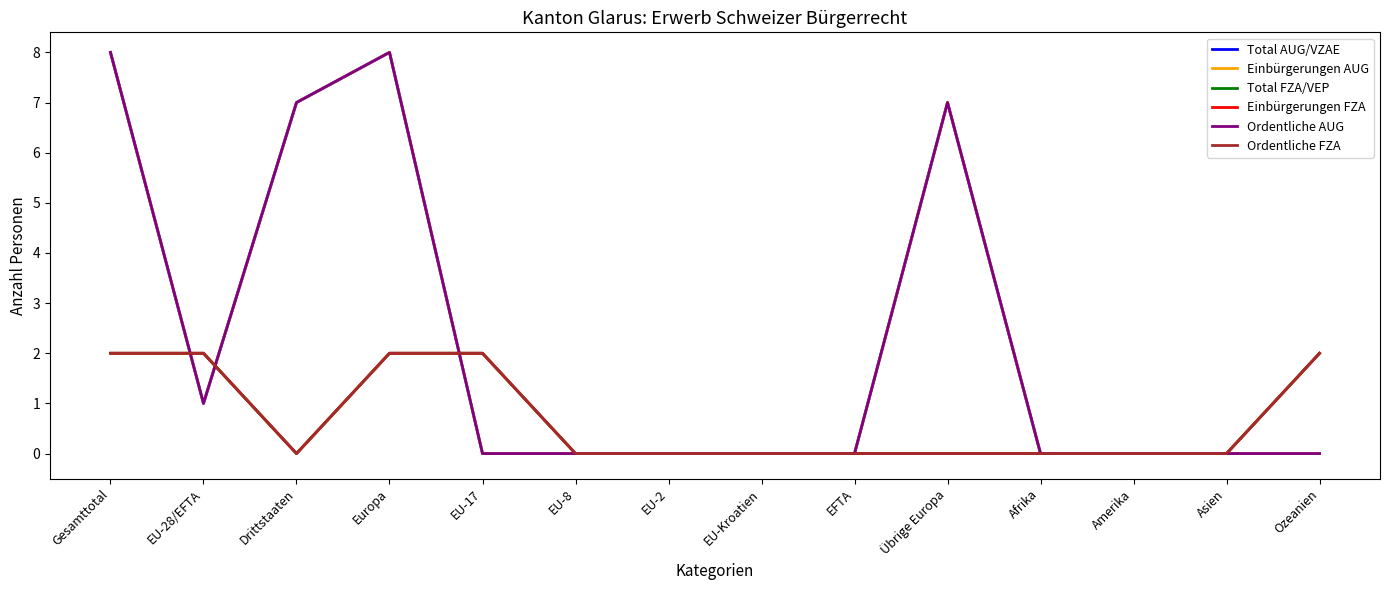

At which label is Einbürgerungen FZA closest to 1?

Gesamttotal